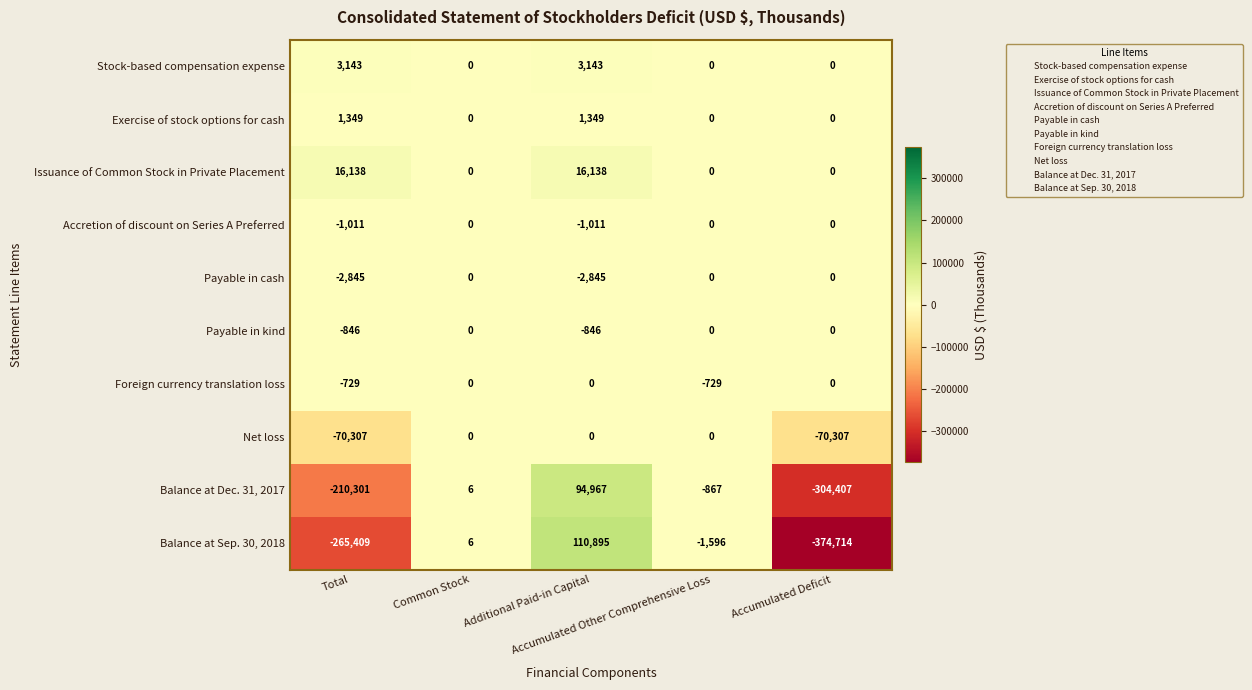

What is the spread (max minus min) of values at Common Stock?

6